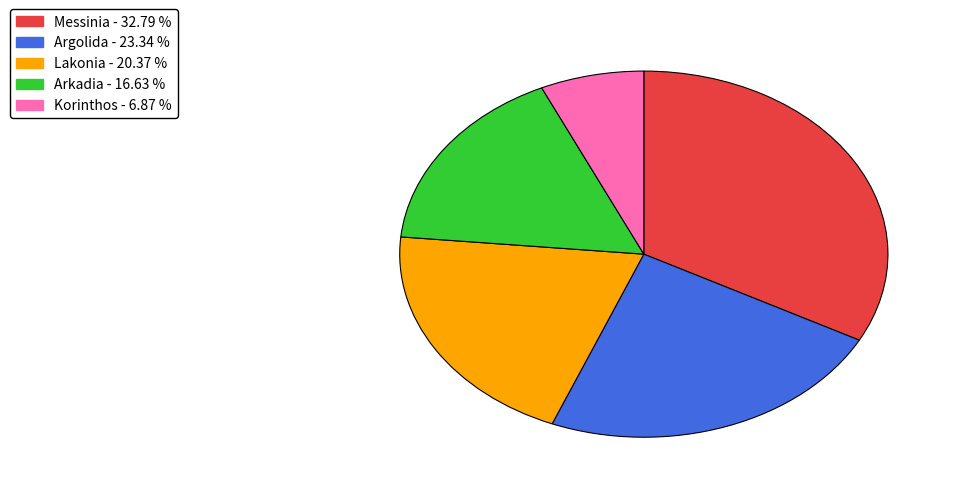

The Arkadia slice represents 5% of the pie. True or false?

False